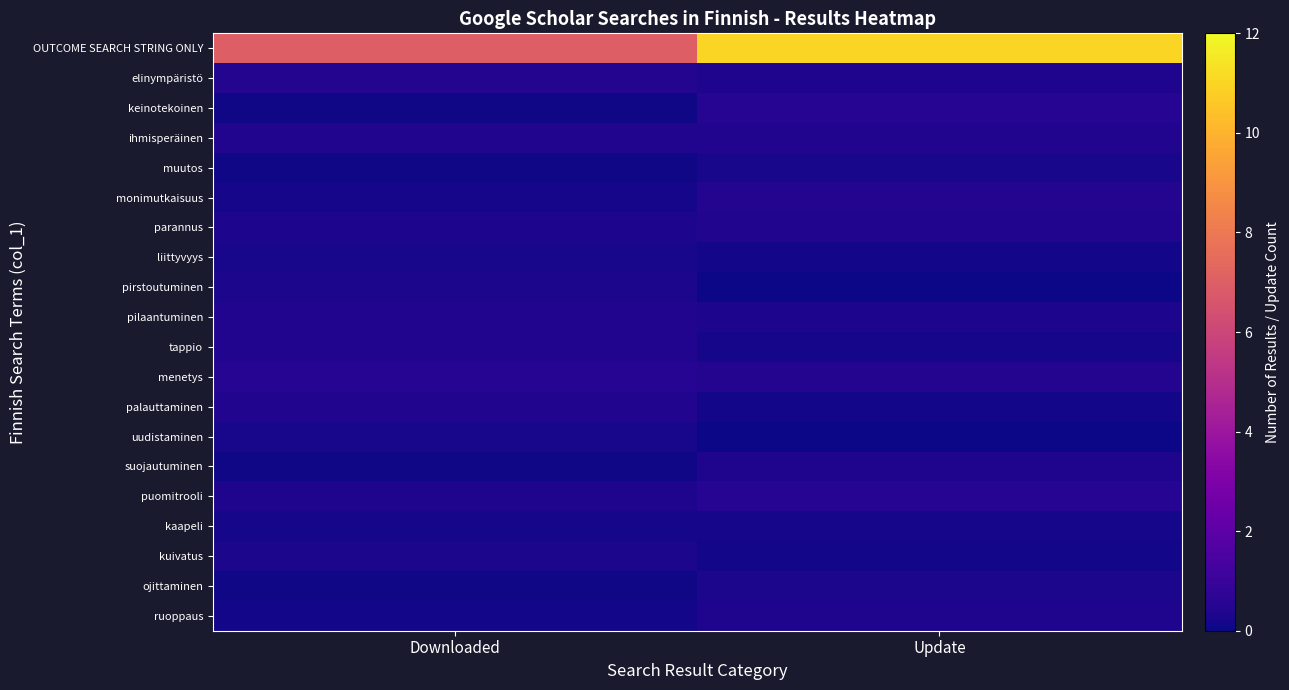

Rank the series by their maximum value, from highest to lowest.

OUTCOME SEARCH STRING ONLY, keinotekoinen, menetys, puomitrooli, monimutkaisuus, elinympäristö, pilaantuminen, parannus, ihmisperäinen, palauttaminen, tappio, suojautuminen, ruoppaus, pirstoutuminen, ojittaminen, kuivatus, uudistaminen, muutos, liittyvyys, kaapeli